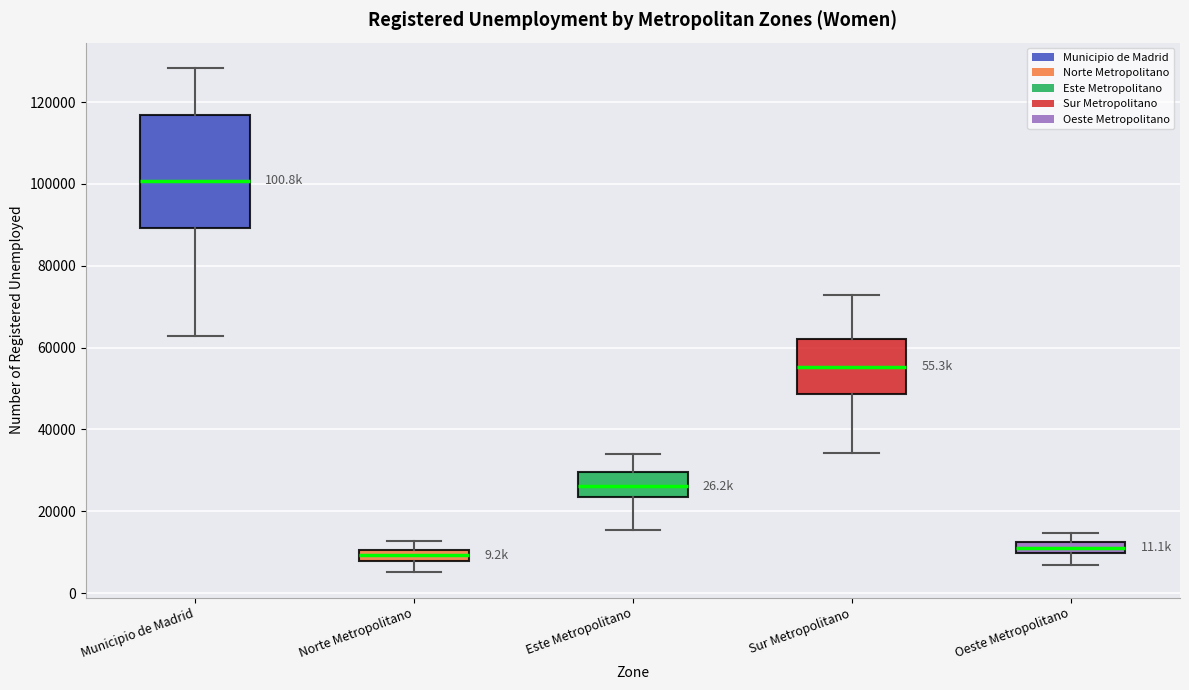

Where does the lower whisker of the box for Oeste Metropolitano end on the y-axis? The values are not printed on the chart, so give them approximately, as read against the axis.

6000